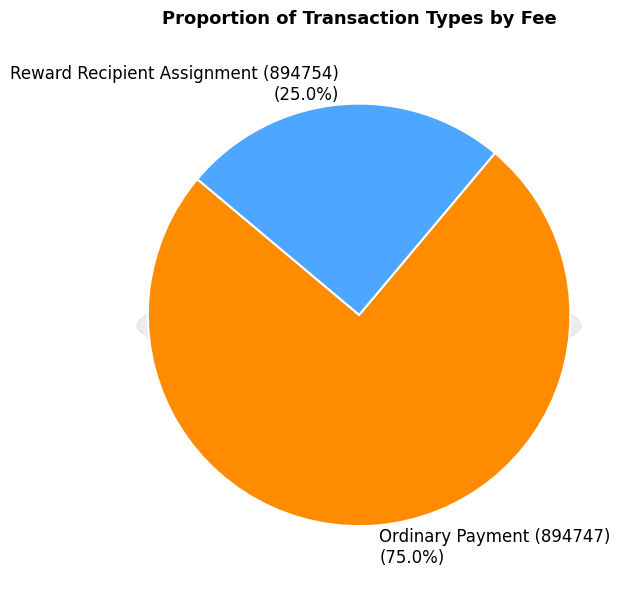

What percentage do Reward Recipient Assignment (894754) and Ordinary Payment (894747) together represent?

100.0%